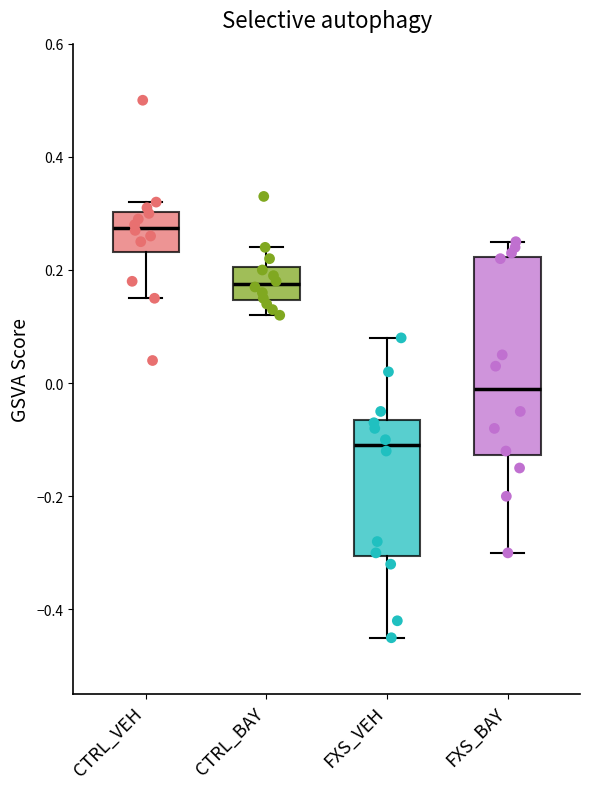

Reading left to right, transcribe this box plot: for each box, give where its median line is, the range the box spans, and where its two whiskers end, as read against the y-axis. The values are not printed on the chart, so give them approximately, as read against the axis.

CTRL_VEH: median 0.28, box 0.24 to 0.30, whiskers 0.16 to 0.32
CTRL_BAY: median 0.18, box 0.14 to 0.20, whiskers 0.12 to 0.24
FXS_VEH: median -0.10, box -0.30 to -0.06, whiskers -0.44 to 0.08
FXS_BAY: median 0.00, box -0.12 to 0.22, whiskers -0.30 to 0.26